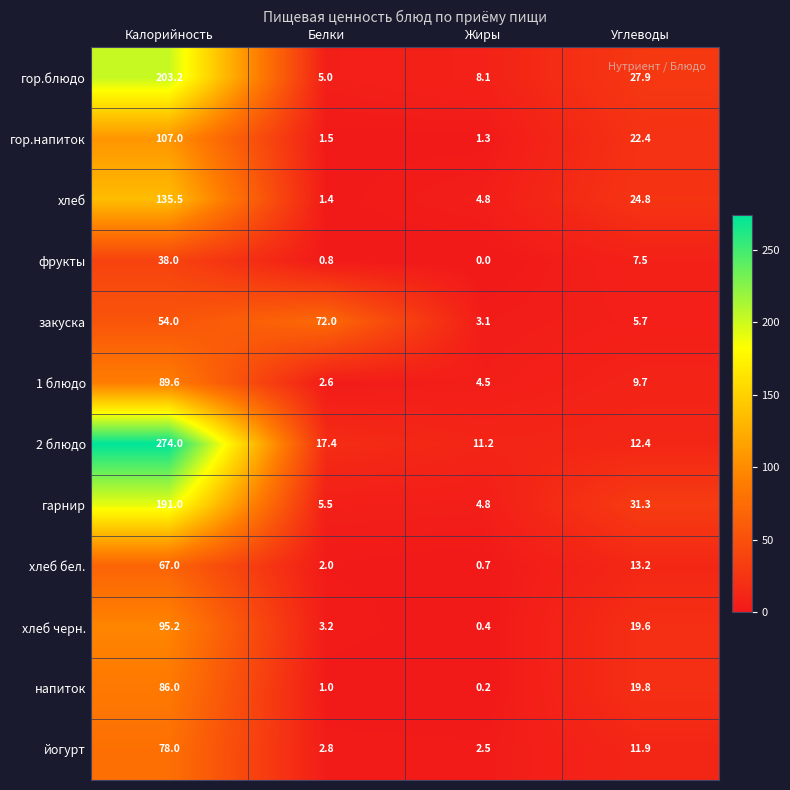

What is the approximate value of гор.блюдо at Углеводы?

27.9